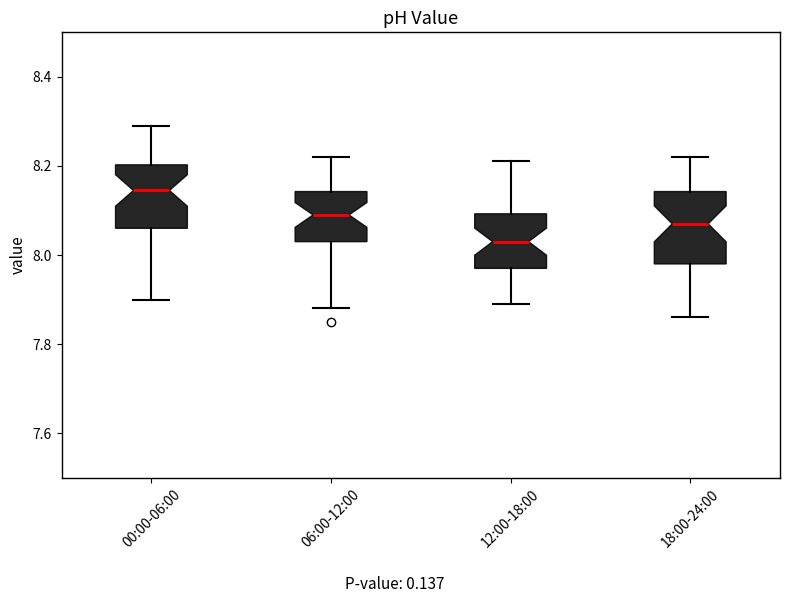

Reading left to right, read every box against the y-axis: the position of its median line, the range the box covers, and the ends of its whiskers. The values are not printed on the chart, so give them approximately, as read against the axis.

00:00-06:00: median 8.14, box 8.06 to 8.20, whiskers 7.90 to 8.30
06:00-12:00: median 8.10, box 8.04 to 8.14, whiskers 7.88 to 8.22
12:00-18:00: median 8.04, box 7.98 to 8.10, whiskers 7.90 to 8.22
18:00-24:00: median 8.08, box 7.98 to 8.14, whiskers 7.86 to 8.22